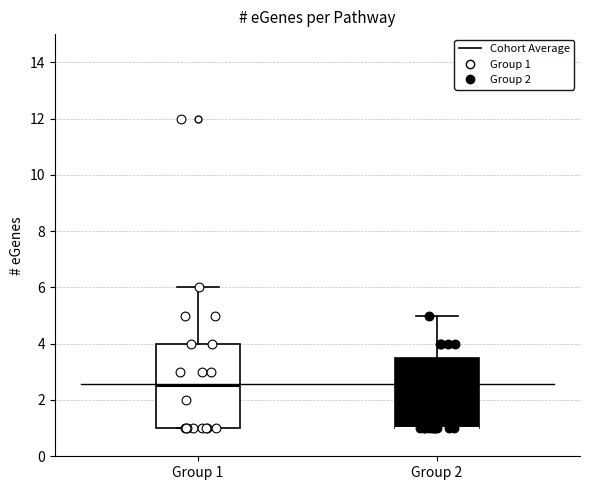

Reading left to right, read every box against the y-axis: the position of its median line, the range the box covers, and the ends of its whiskers. The values are not printed on the chart, so give them approximately, as read against the axis.

Group 1: median 2.6, box 1.0 to 4.0, whiskers 1.0 to 6.0
Group 2: median 1.0 (drawn on the box's lower edge), box 1.0 to 3.6, whiskers 1.0 to 5.0